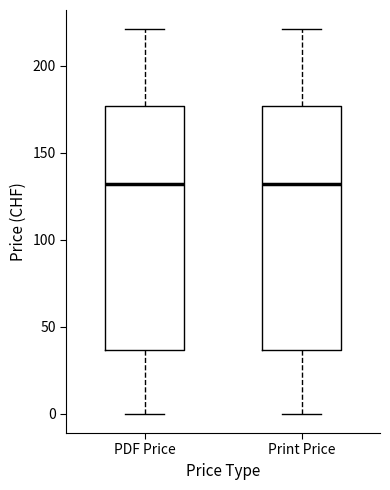

Where is the upper edge of the box for Print Price on the y-axis? The values are not printed on the chart, so give them approximately, as read against the axis.

175